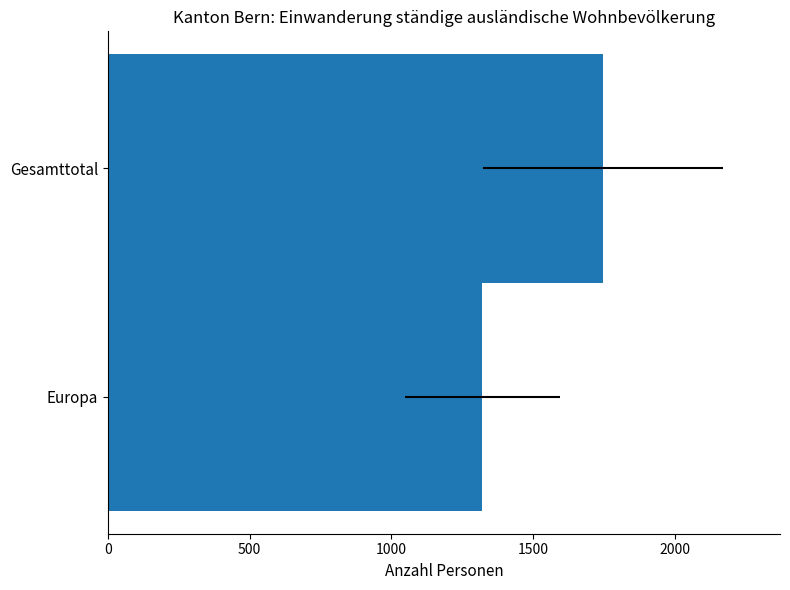

What is the value of the 1st bar from the left?

1321